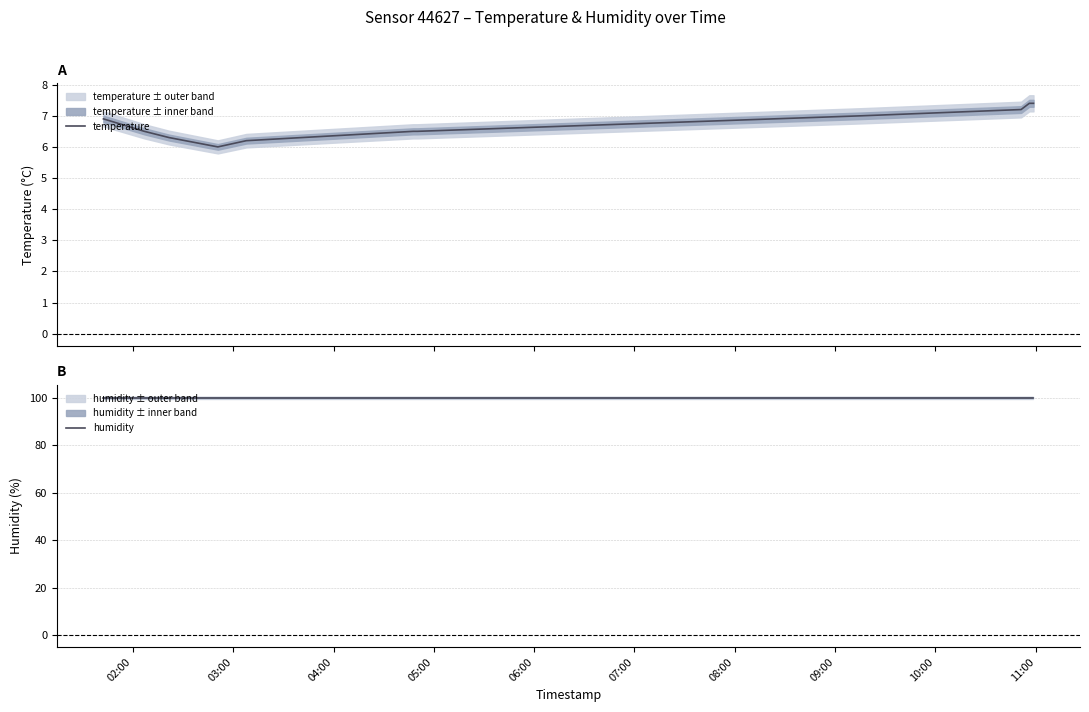

What are all the series names shown in the legend?

temperature, humidity